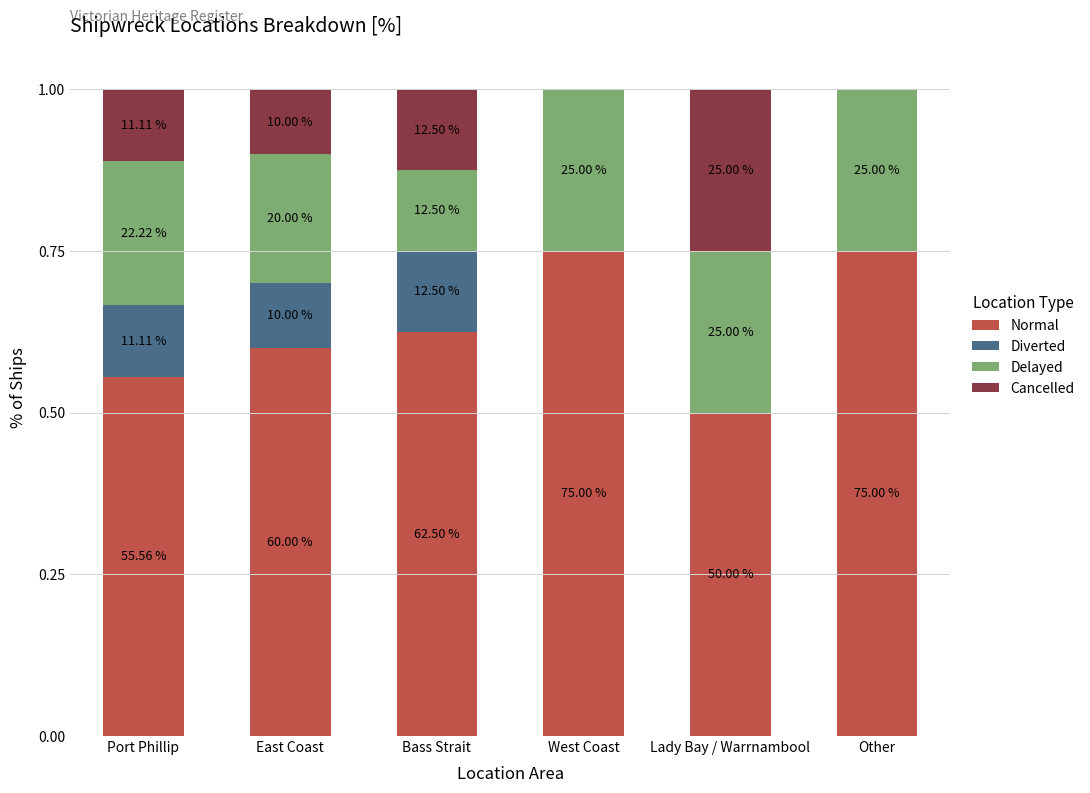

Are the bars horizontal?

No